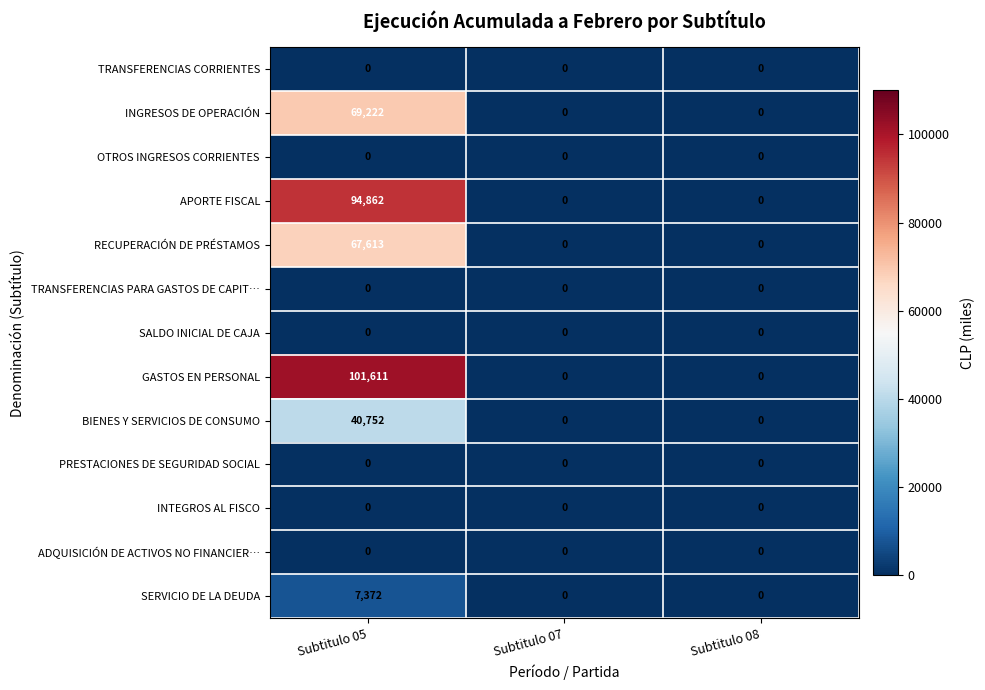

How many data points in APORTE FISCAL are above 0?

1